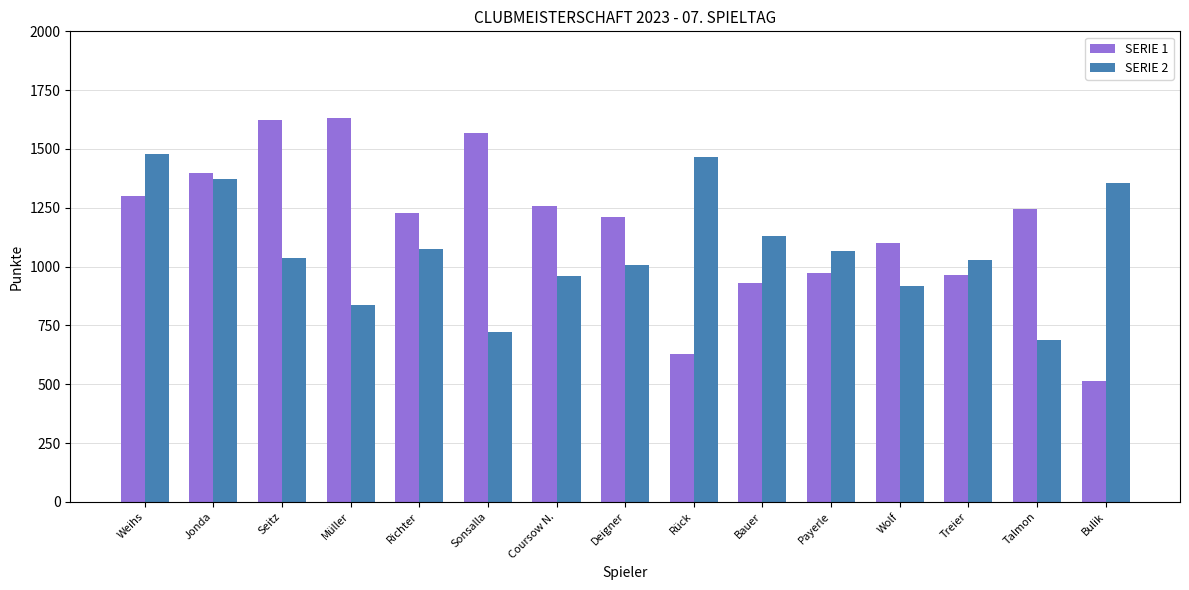

Where does the SERIE 2 series first go above 1037?

Weihs